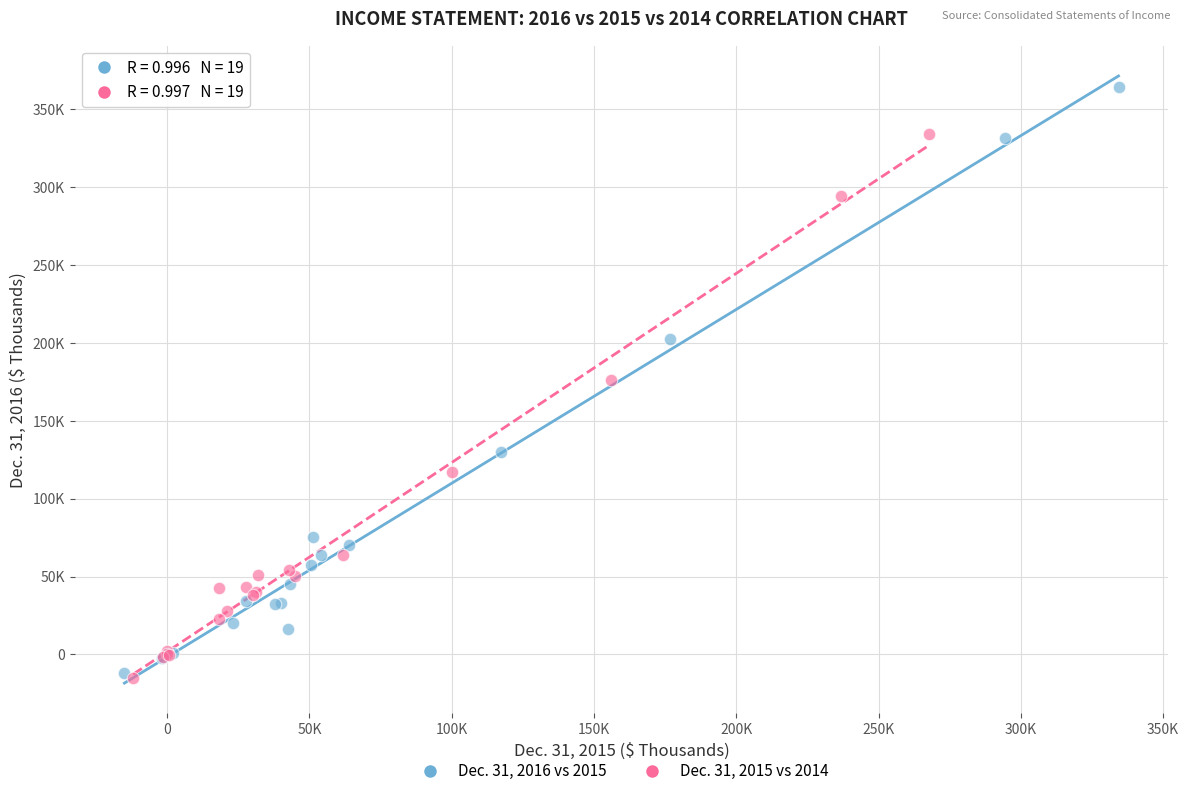

What are all the series names shown in the legend?

Dec. 31, 2016 vs 2015, Dec. 31, 2015 vs 2014